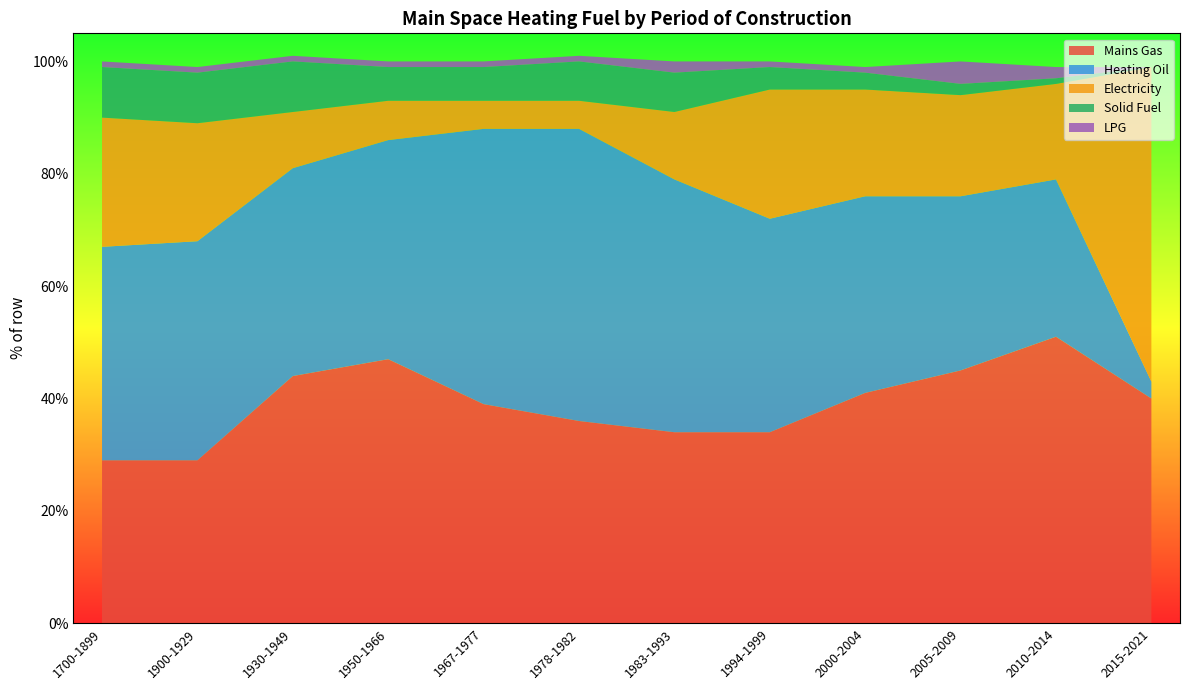

Reading left to right, transcribe all the data shown in this chart.

Mains Gas: 1700-1899=29	1900-1929=29	1930-1949=44	1950-1966=47	1967-1977=39	1978-1982=36	1983-1993=34	1994-1999=34	2000-2004=41	2005-2009=45	2010-2014=51	2015-2021=40
Heating Oil: 1700-1899=38	1900-1929=39	1930-1949=37	1950-1966=39	1967-1977=49	1978-1982=52	1983-1993=45	1994-1999=38	2000-2004=35	2005-2009=31	2010-2014=28	2015-2021=3
Electricity: 1700-1899=23	1900-1929=21	1930-1949=10	1950-1966=7	1967-1977=5	1978-1982=5	1983-1993=12	1994-1999=23	2000-2004=19	2005-2009=18	2010-2014=17	2015-2021=56
Solid Fuel: 1700-1899=9	1900-1929=9	1930-1949=9	1950-1966=6	1967-1977=6	1978-1982=7	1983-1993=7	1994-1999=4	2000-2004=3	2005-2009=2	2010-2014=1	2015-2021=0
LPG: 1700-1899=1	1900-1929=1	1930-1949=1	1950-1966=1	1967-1977=1	1978-1982=1	1983-1993=2	1994-1999=1	2000-2004=1	2005-2009=4	2010-2014=2	2015-2021=0